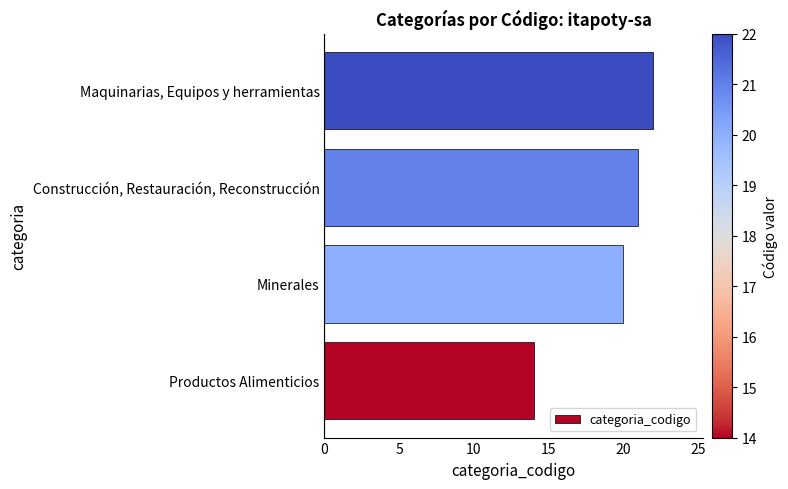

The value at Minerales is 6. True or false?

False